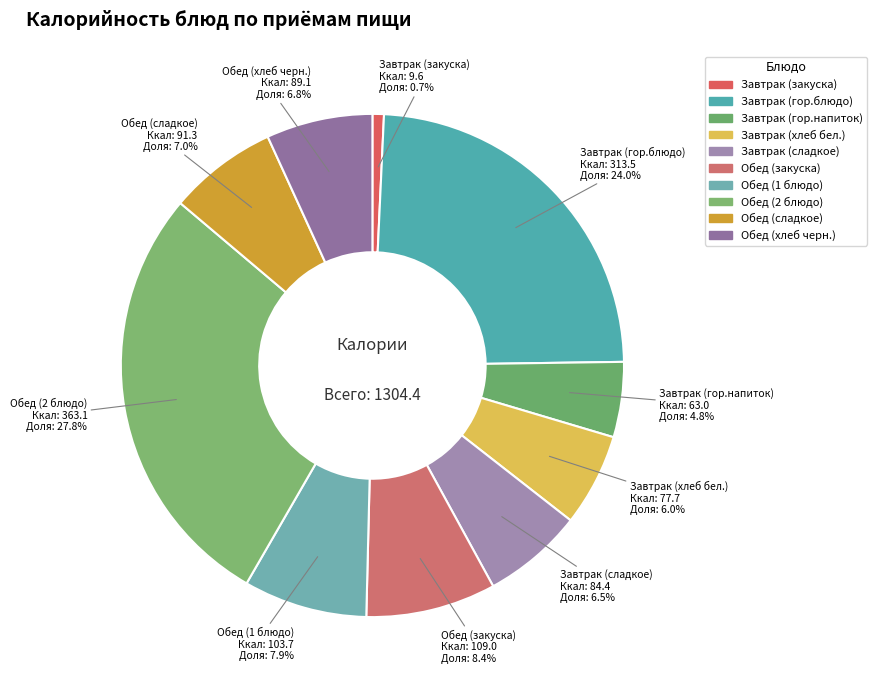

What is the change in value from Обед (сладкое) to Обед (хлеб черн.)?

-2.2